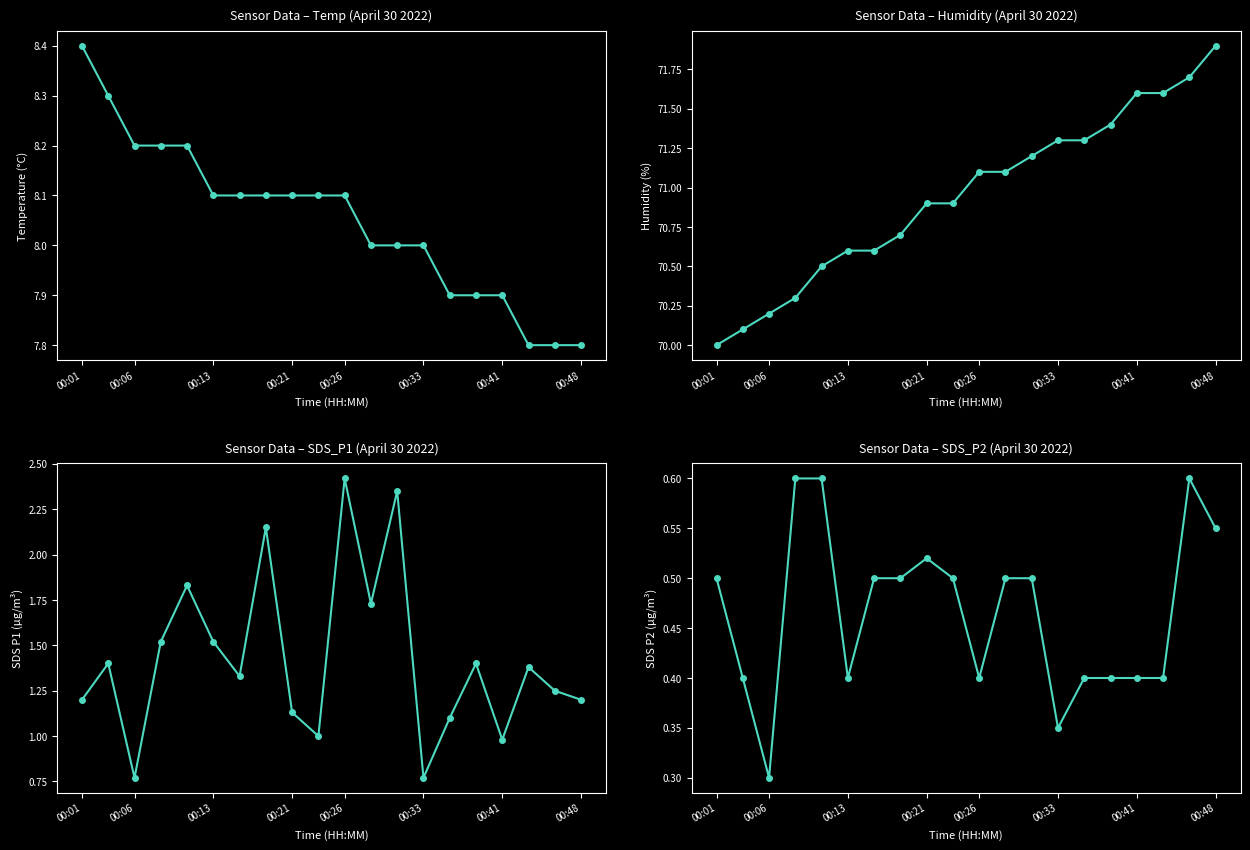

True or false: SDS_P2 and SDS_P1 cross at least once.

False